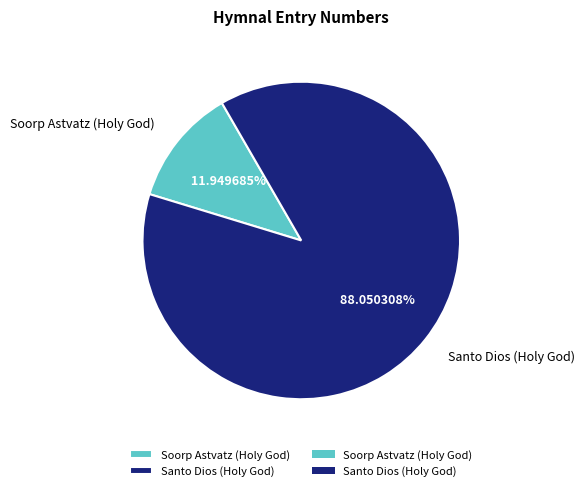

Is it true that Santo Dios (Holy God) is 93% of the pie?

False